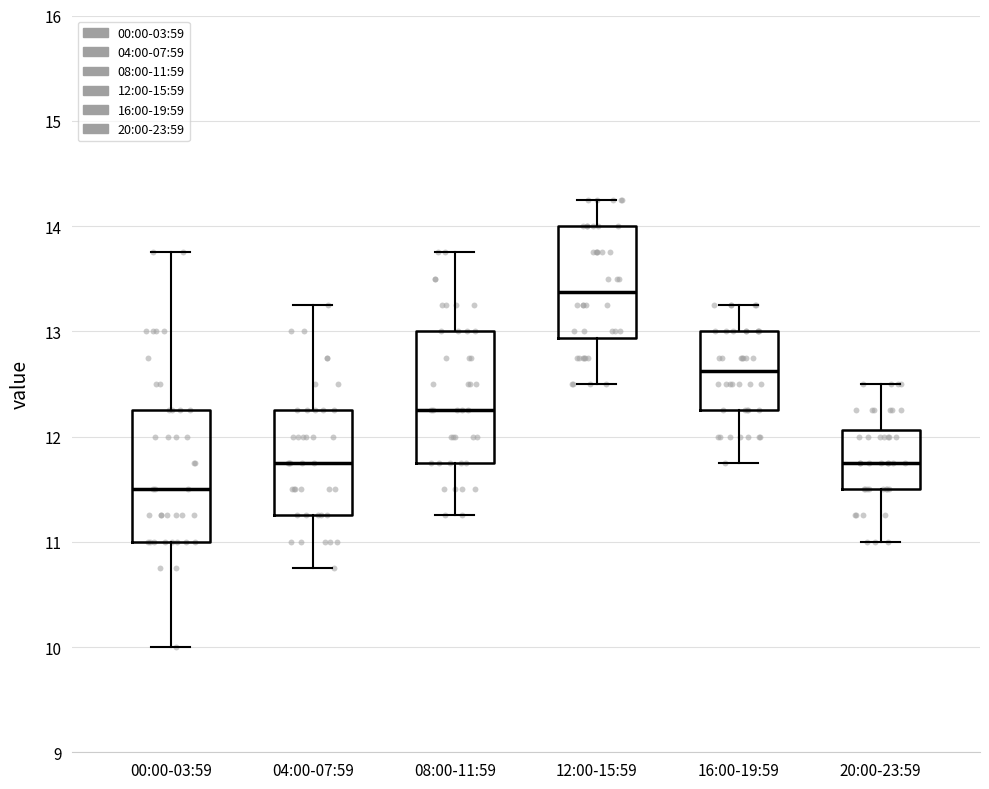

Reading left to right, read every box against the y-axis: the position of its median line, the range the box covers, and the ends of its whiskers. The values are not printed on the chart, so give them approximately, as read against the axis.

00:00-03:59: median 11.5, box 11.0 to 12.3, whiskers 10.0 to 13.8
04:00-07:59: median 11.8, box 11.3 to 12.3, whiskers 10.8 to 13.3
08:00-11:59: median 12.3, box 11.8 to 13.0, whiskers 11.3 to 13.8
12:00-15:59: median 13.4, box 12.9 to 14.0, whiskers 12.5 to 14.3
16:00-19:59: median 12.6, box 12.3 to 13.0, whiskers 11.8 to 13.3
20:00-23:59: median 11.8, box 11.5 to 12.1, whiskers 11.0 to 12.5